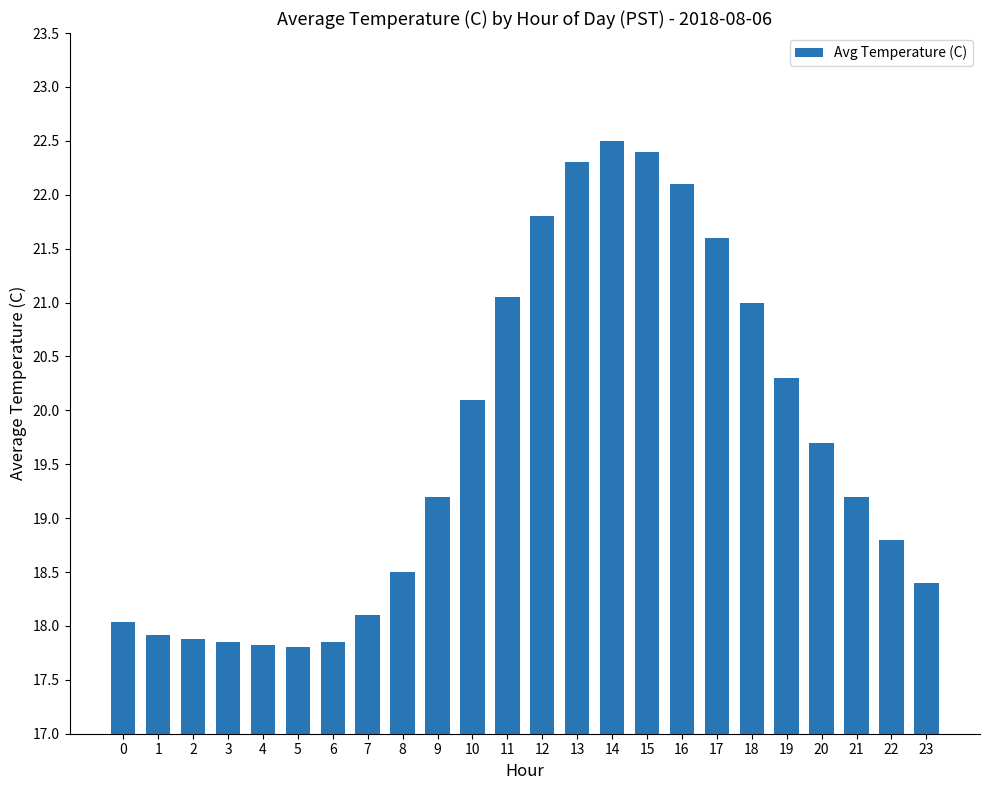

Count the number of values greater than 19.

13